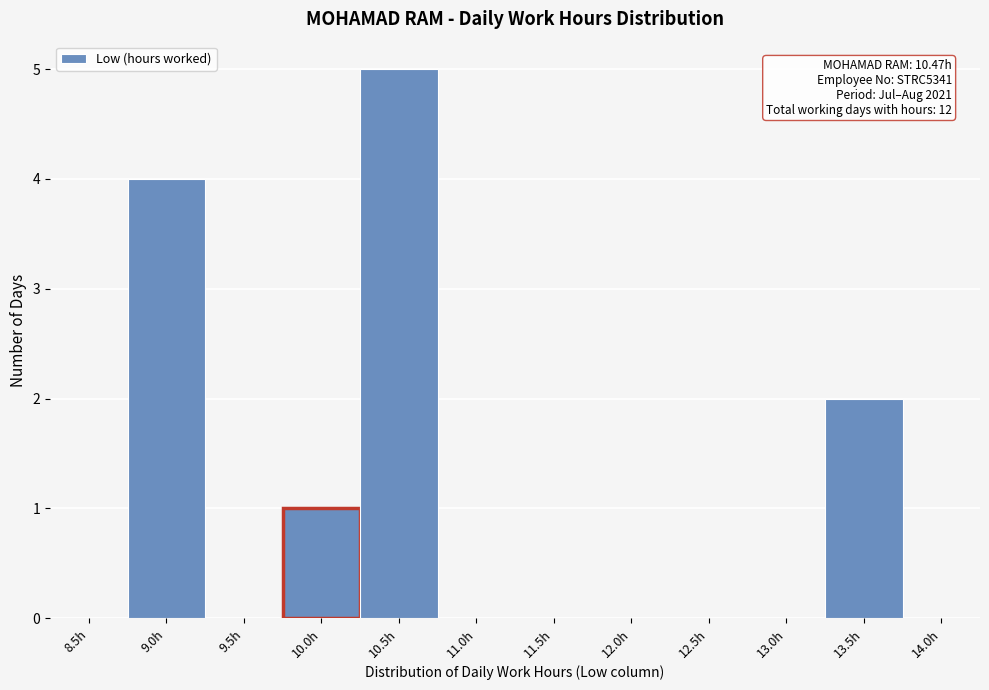

Reading left to right, transcribe all the data shown in this chart.

8.5h=0	9.0h=4	9.5h=0	10.0h=1	10.5h=5	11.0h=0	11.5h=0	12.0h=0	12.5h=0	13.0h=0	13.5h=2	14.0h=0